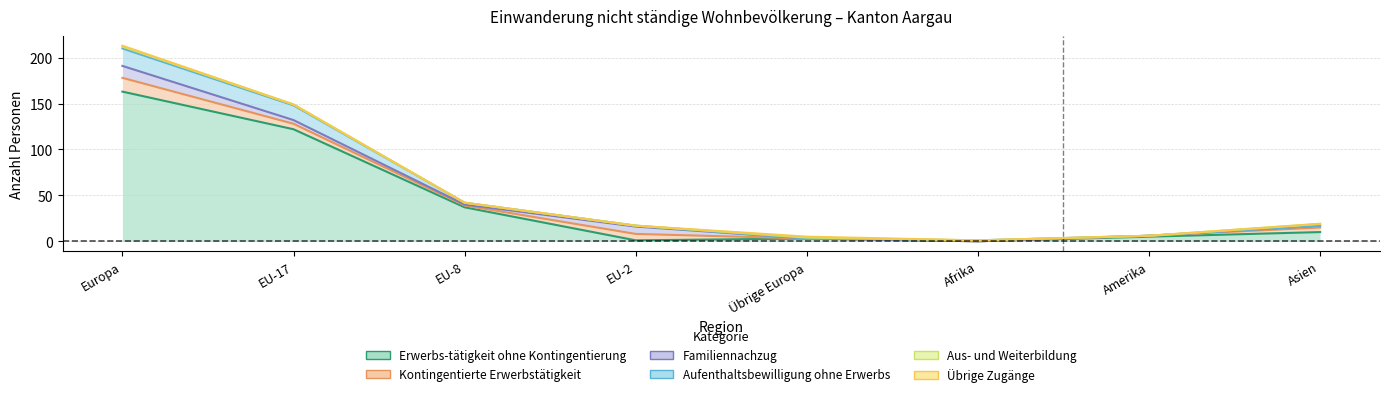

Which category has the highest value across all series?

Europa